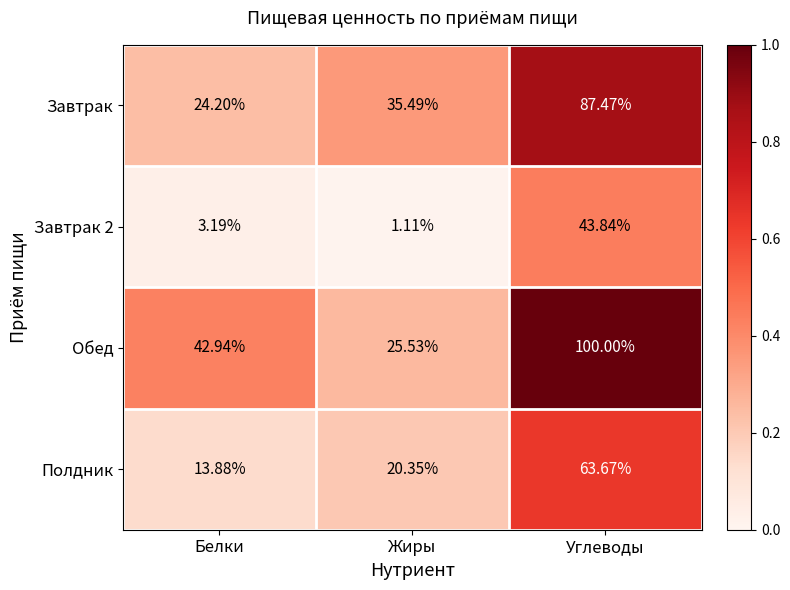

At which label does Завтрак first exceed 35?

Жиры